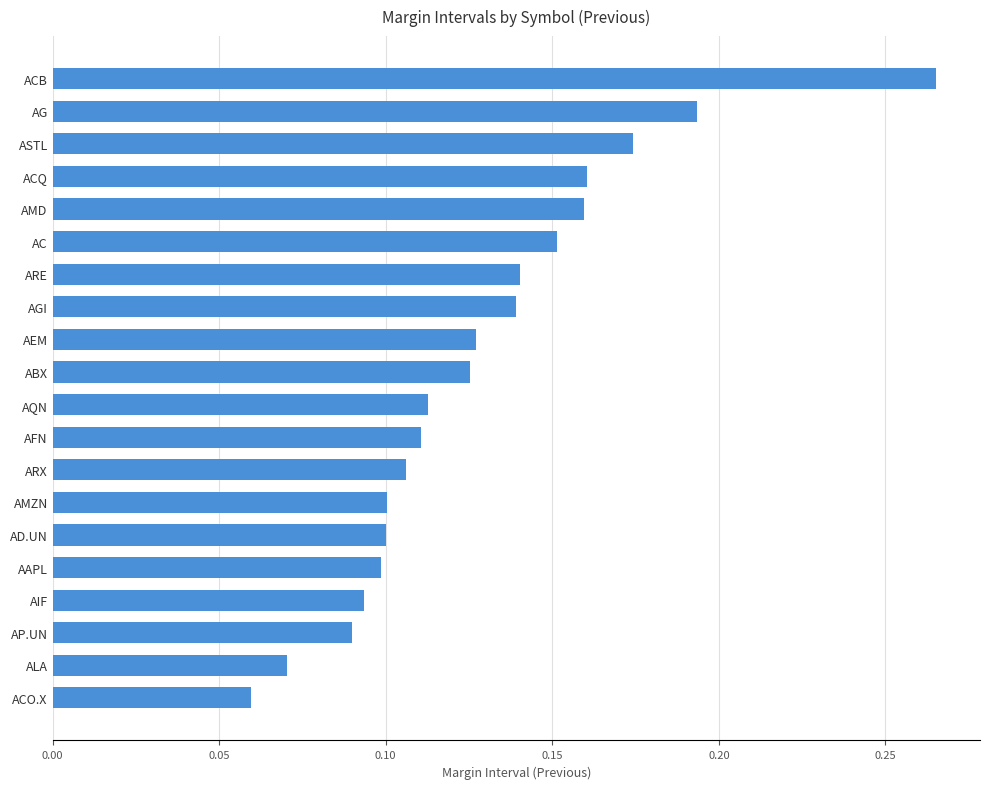

What is the sum of all values?

2.6